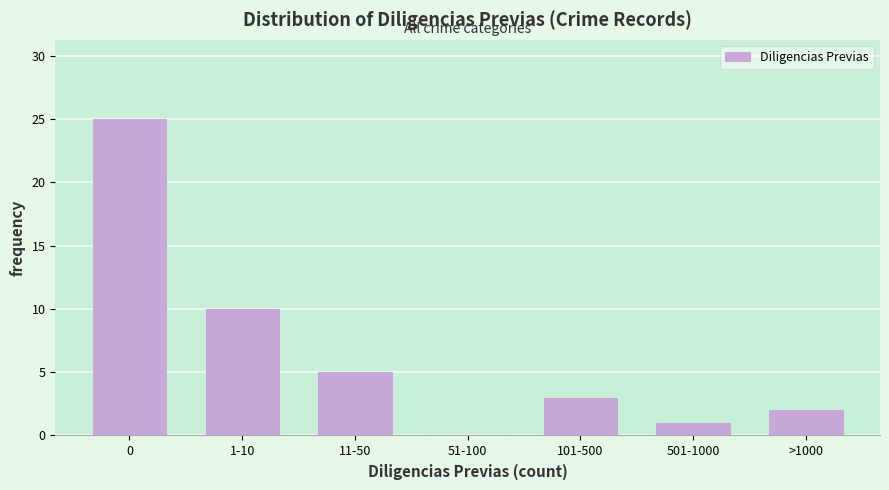

Reading left to right, list all the values displayed in this chart.

0=25	1-10=10	11-50=5	51-100=0	101-500=3	501-1000=1	>1000=2